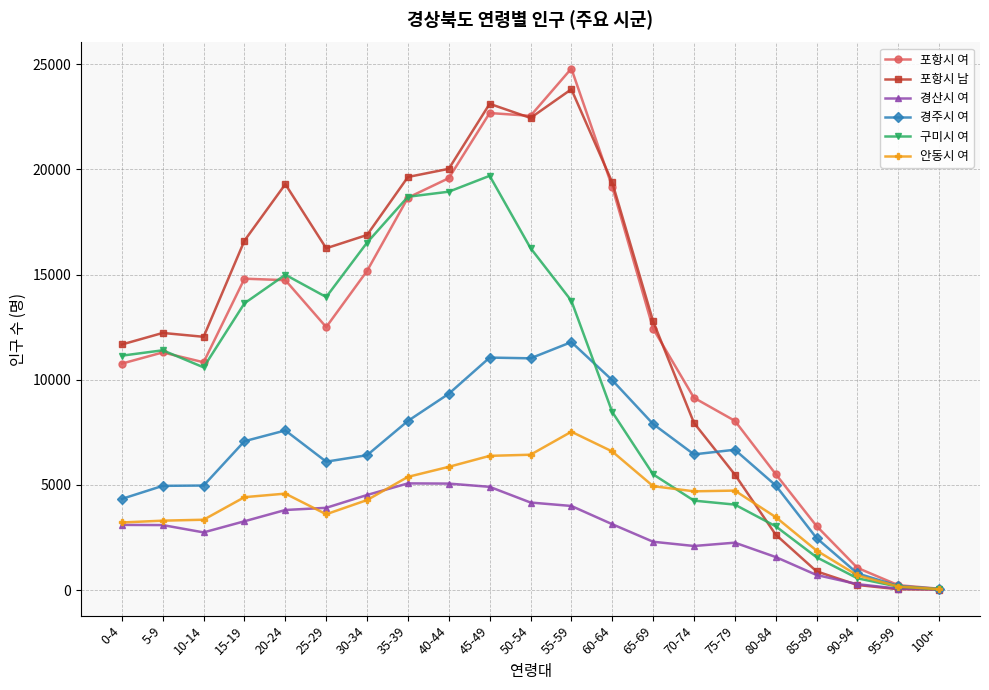

What is the highest value of the 포항시 여 series?

24800